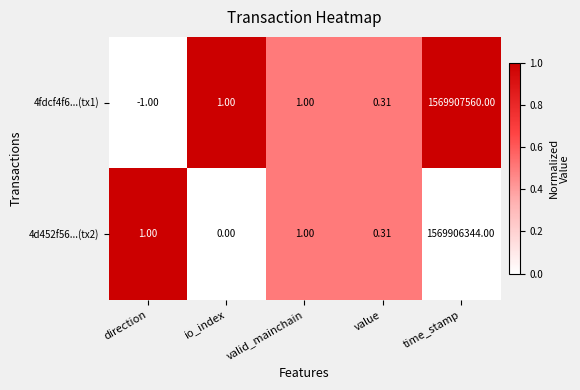

Rank the series at time_stamp from lowest to highest value.

4d452f56...(tx2), 4fdcf4f6...(tx1)